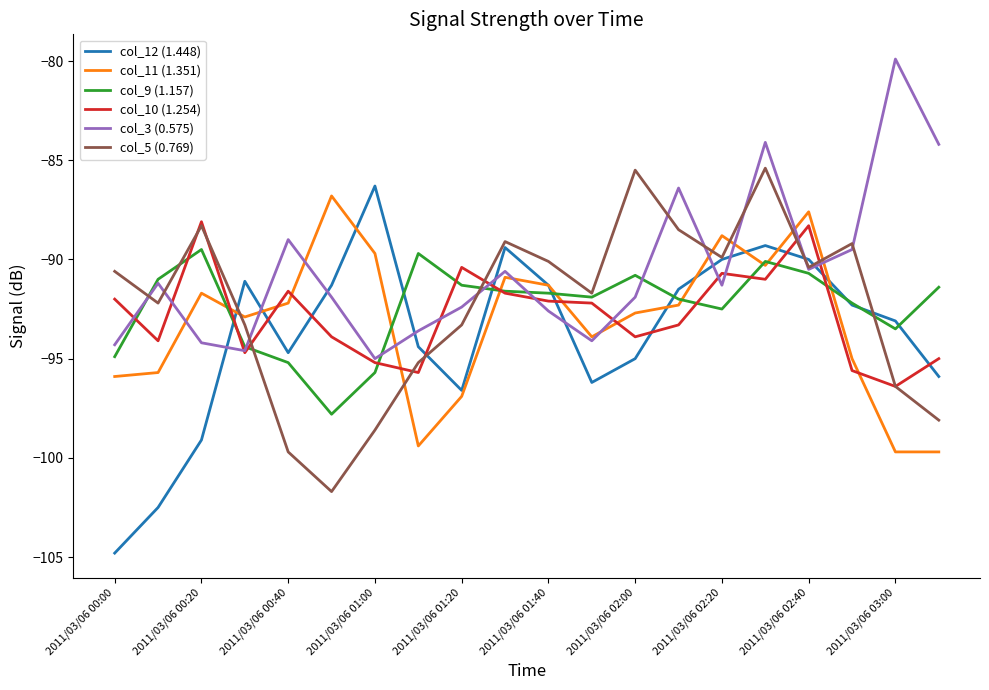

True or false: col_5 (0.769) and col_11 (1.351) intersect in this chart.

True